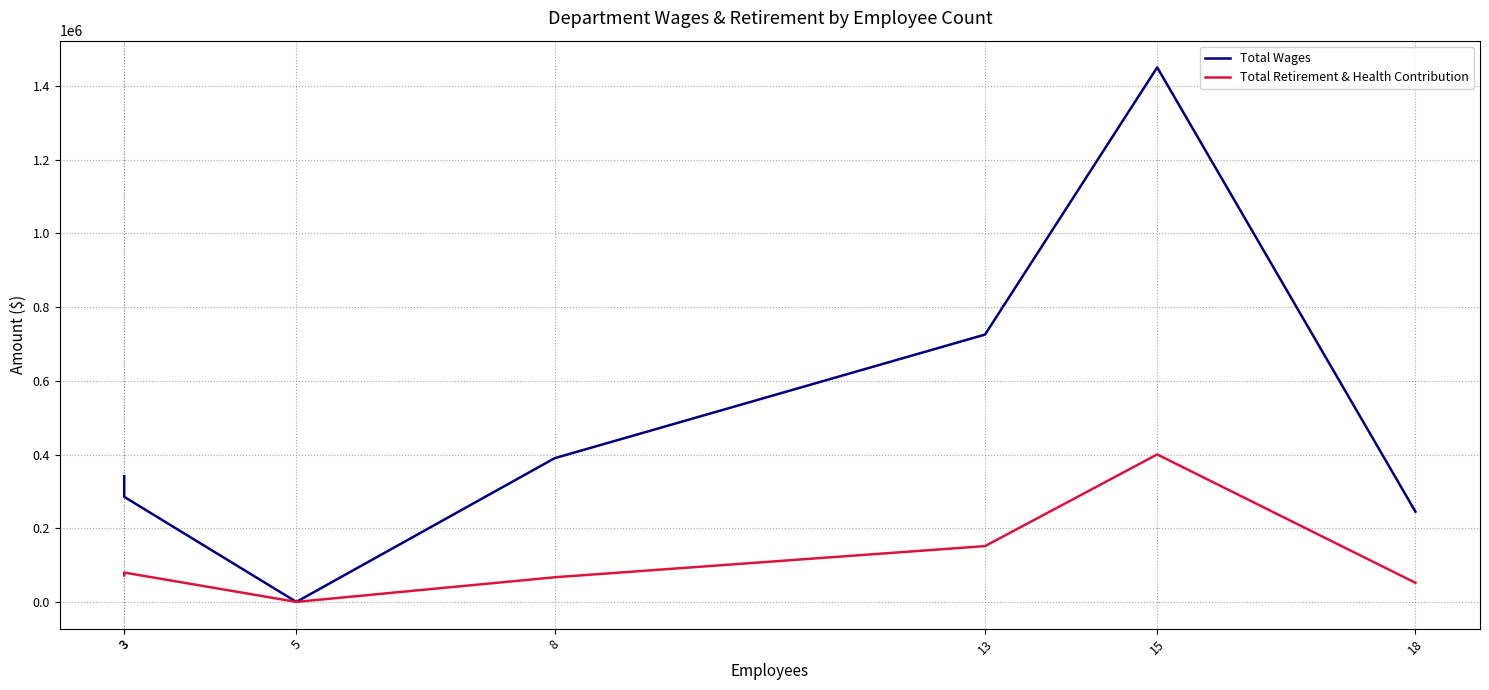

At which category does Total Wages reach its first local valley?

5